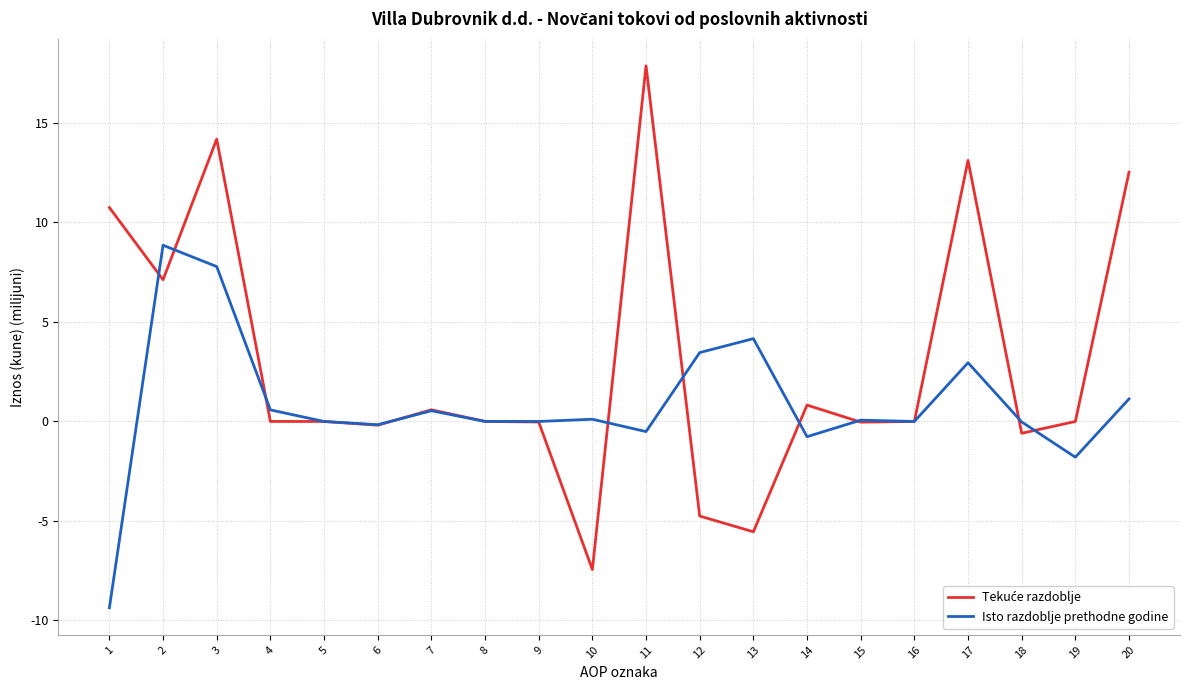

True or false: Isto razdoblje prethodne godine has a value of 6.5 at 5.

False